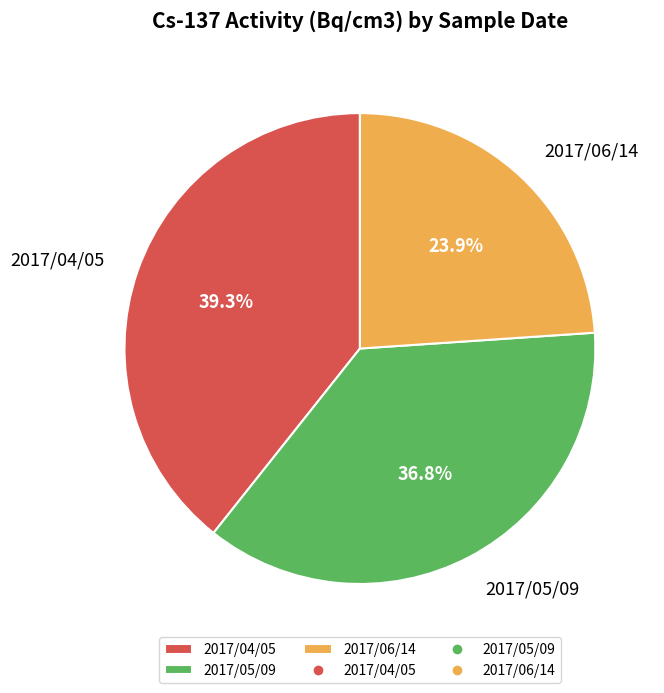

The 2017/04/05 slice represents 45% of the pie. True or false?

False